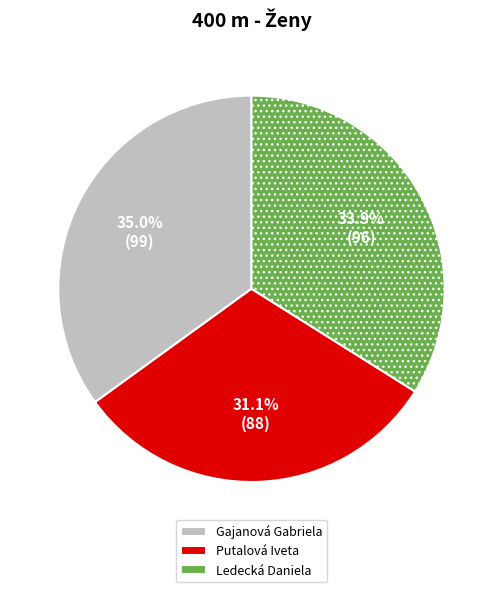

Approximately how many times larger is the value at Gajanová Gabriela compared to Putalová Iveta?

1.1